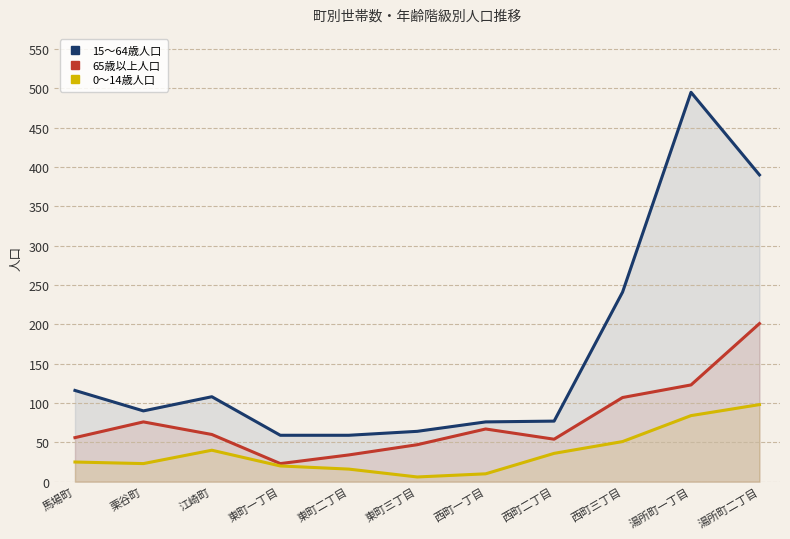

Reading left to right, list all the values displayed in this chart.

15～64歳人口: 馬場町=116	栗谷町=90	江崎町=108	東町一丁目=59	東町二丁目=59	東町三丁目=64	西町一丁目=76	西町二丁目=77	西町三丁目=241	湯所町一丁目=495	湯所町二丁目=390
65歳以上人口: 馬場町=56	栗谷町=76	江崎町=60	東町一丁目=23	東町二丁目=34	東町三丁目=47	西町一丁目=67	西町二丁目=54	西町三丁目=107	湯所町一丁目=123	湯所町二丁目=201
0～14歳人口: 馬場町=25	栗谷町=23	江崎町=40	東町一丁目=20	東町二丁目=16	東町三丁目=6	西町一丁目=10	西町二丁目=36	西町三丁目=51	湯所町一丁目=84	湯所町二丁目=98